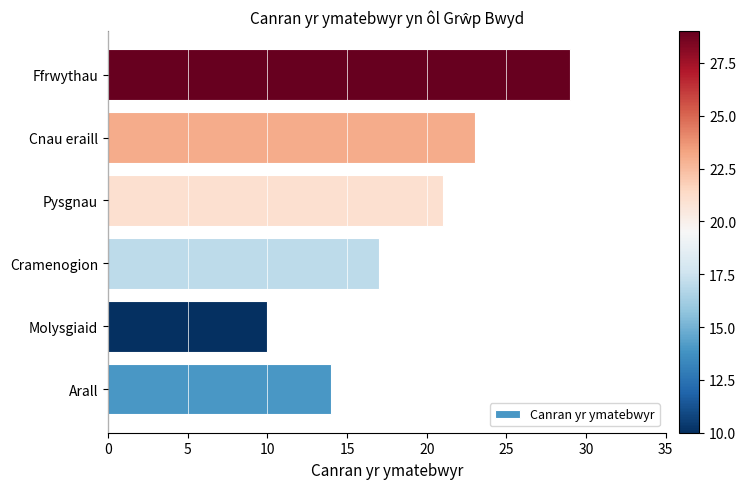

Reading top to bottom, transcribe all the data shown in this chart.

Ffrwythau=29	Cnau eraill=23	Pysgnau=21	Cramenogion=17	Molysgiaid=10	Arall=14